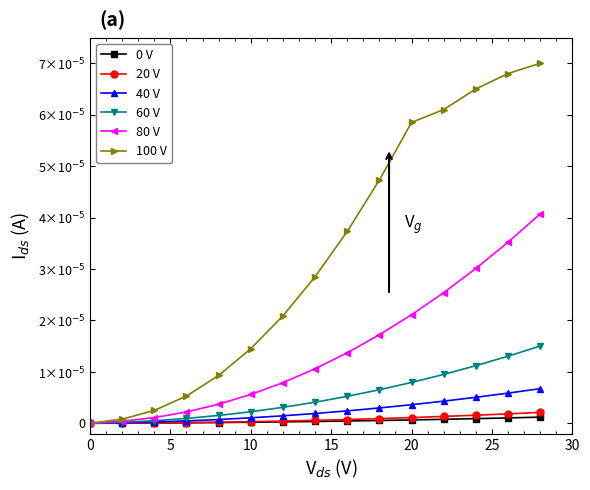

Rank the series by their maximum value, from lowest to highest.

0 V, 20 V, 40 V, 60 V, 80 V, 100 V